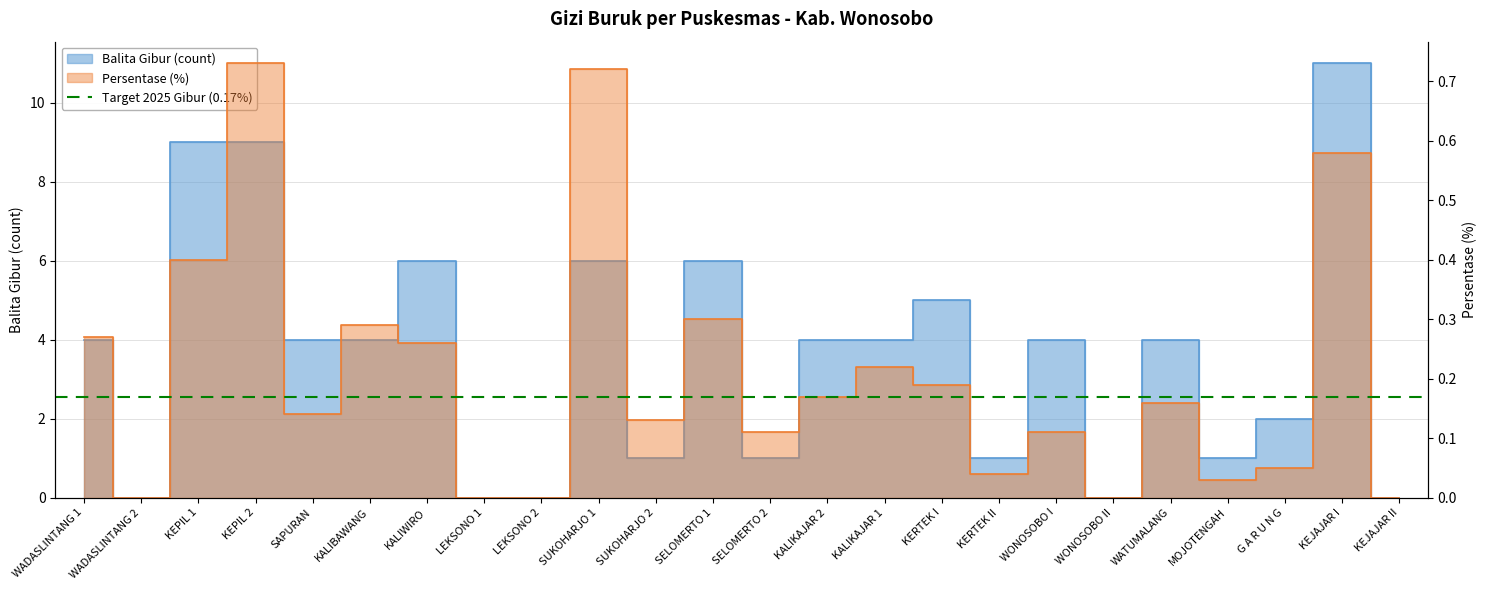

How many lines are shown in the chart?

2